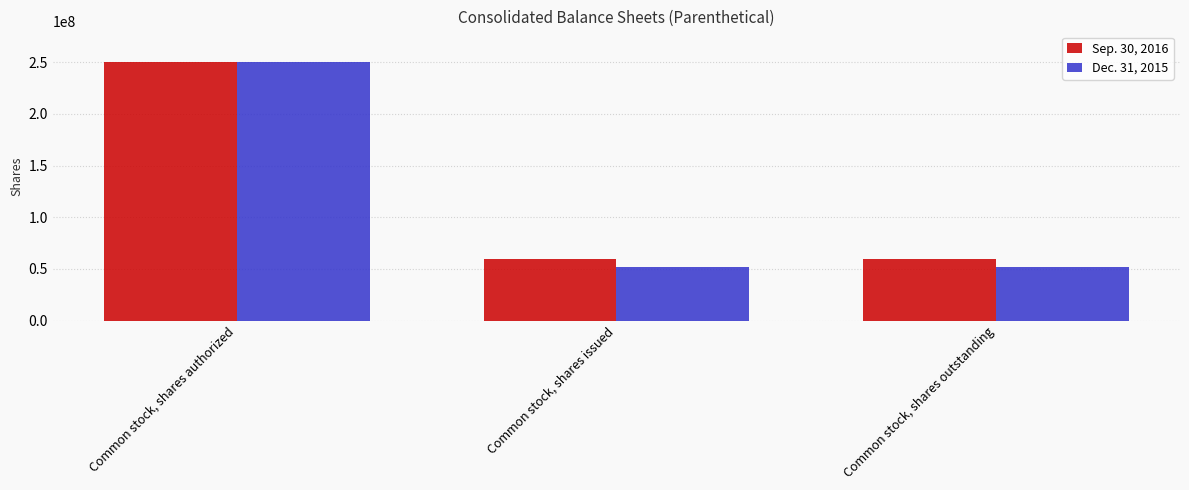

What is the total value across all series at Common stock, shares authorized?

500000000